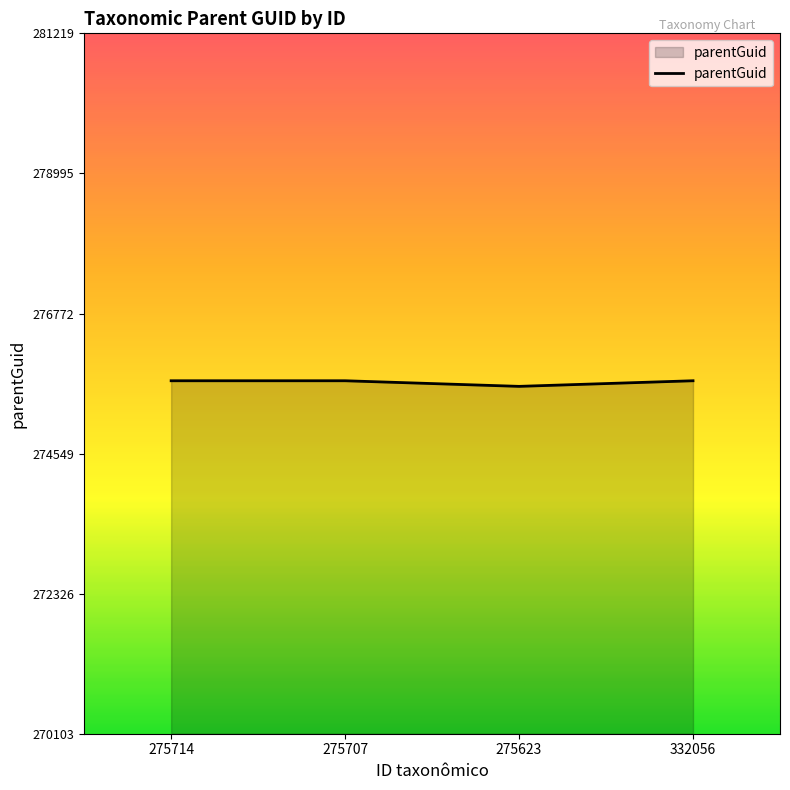

True or false: the data shows 62015 at 275623.

False